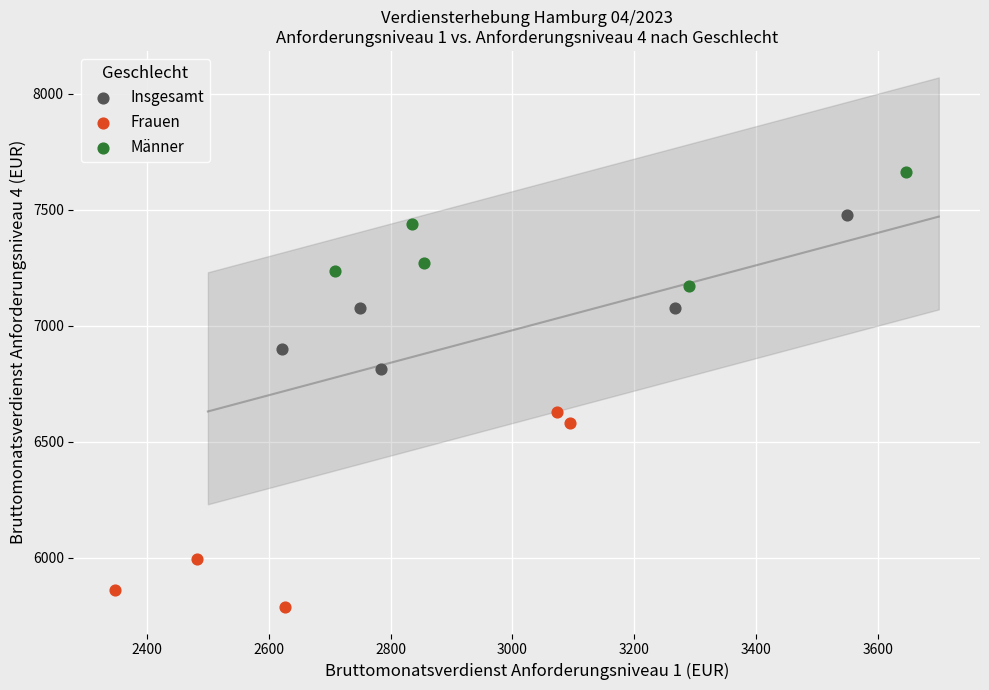

Which series contains the highest Y value?

Männer